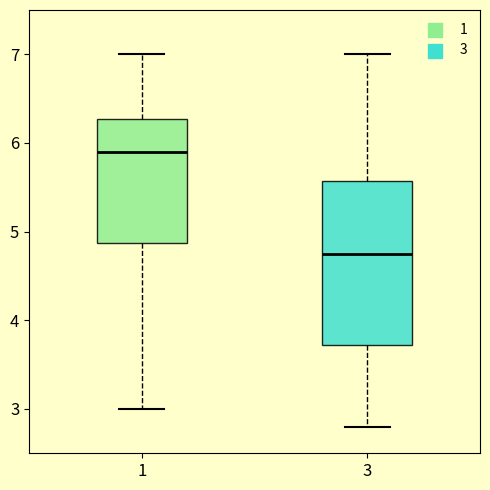

Reading left to right, transcribe this box plot: for each box, give where its median line is, the range the box spans, and where its two whiskers end, as read against the y-axis. The values are not printed on the chart, so give them approximately, as read against the axis.

1: median 5.9, box 4.9 to 6.3, whiskers 3.0 to 7.0
3: median 4.8, box 3.7 to 5.6, whiskers 2.8 to 7.0